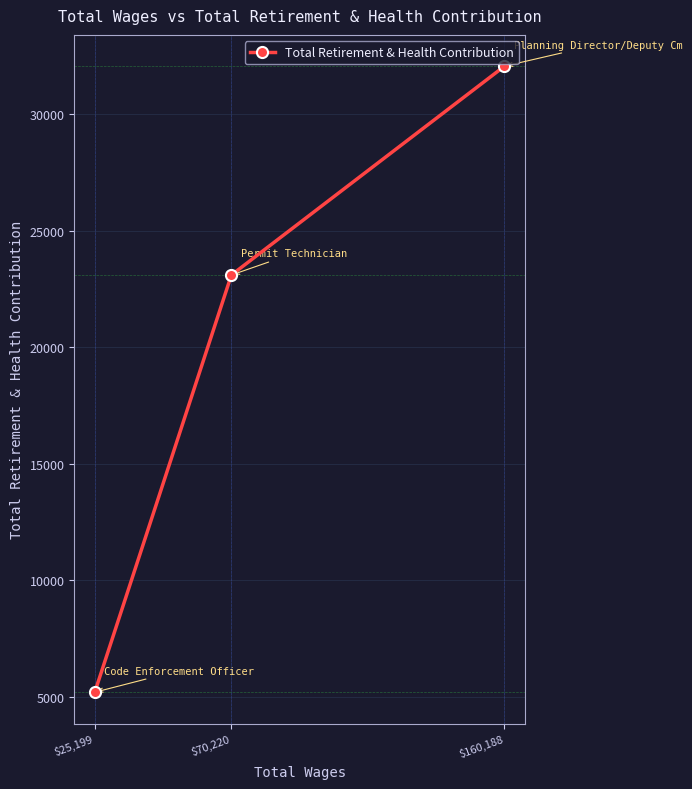

List the labels in order of value, largest first.

$160,188, $70,220, $25,199